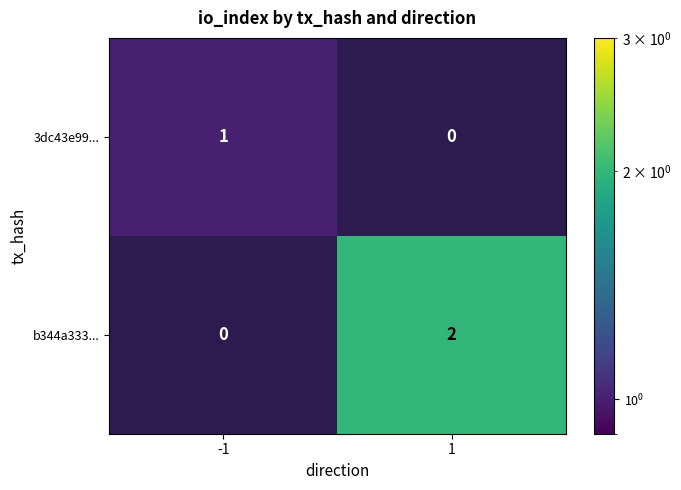

Reading left to right, list all the values displayed in this chart.

3dc43e99...: -1=1	1=0
b344a333...: -1=0	1=2